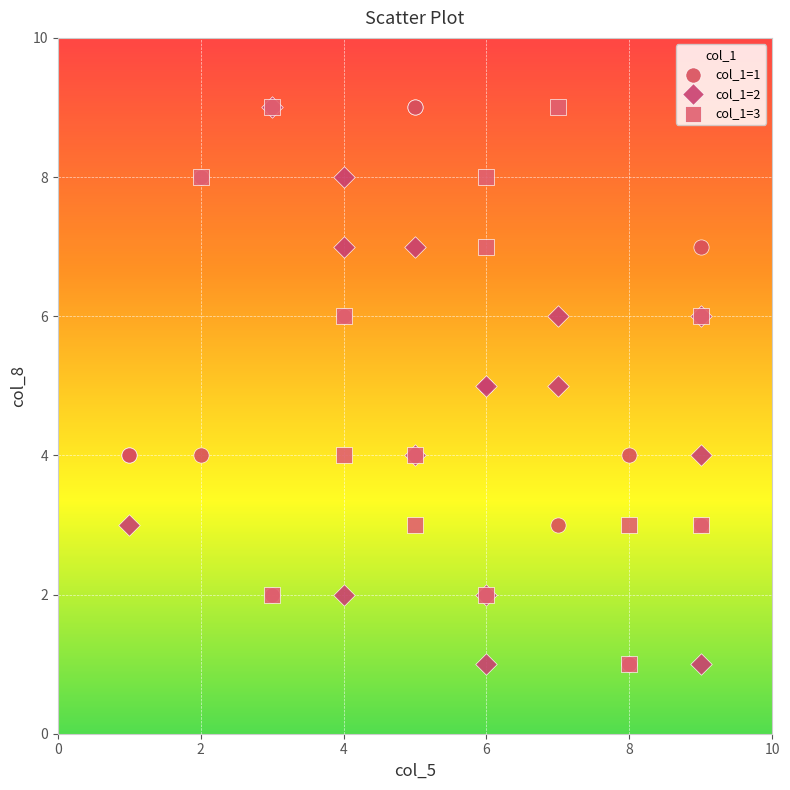

What are all the series names shown in the legend?

col_1=1, col_1=2, col_1=3